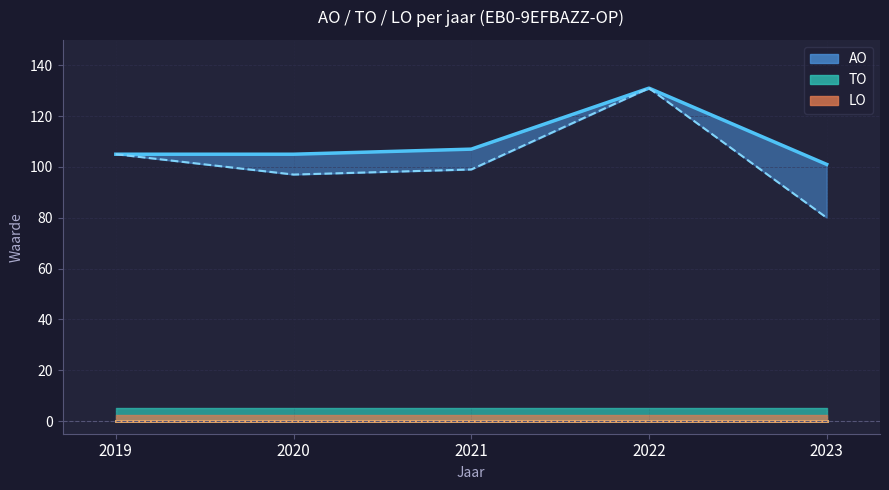

Is the value of LO (lijn) at 2022 greater than the value of TO (lijn) at 2020?

No